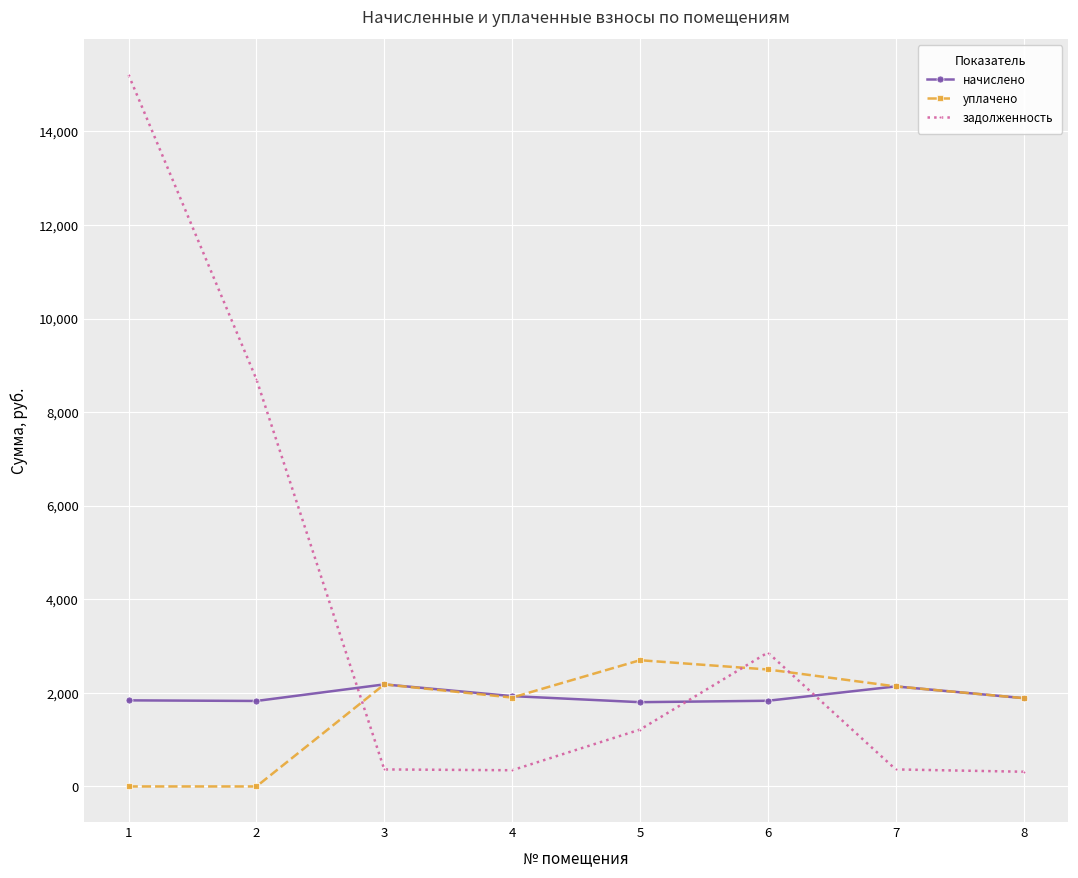

Is the value of уплачено at 4 greater than the value of начислено at 3?

No